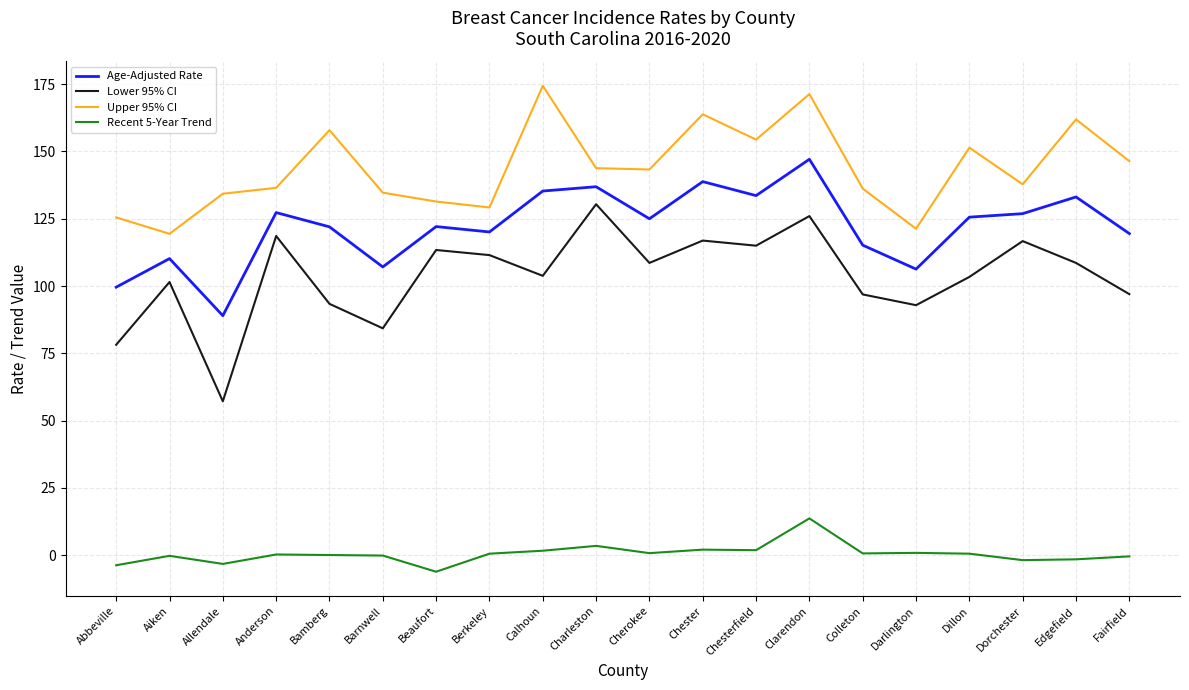

What is the average value of the Upper 95% CI series?

143.7